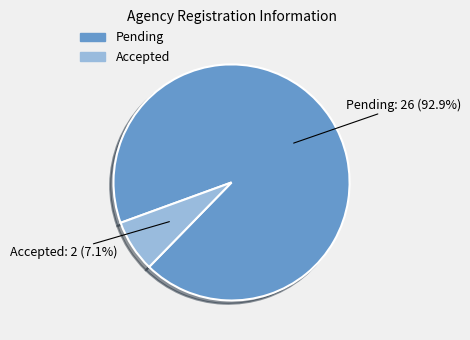

What is the majority slice?

Pending